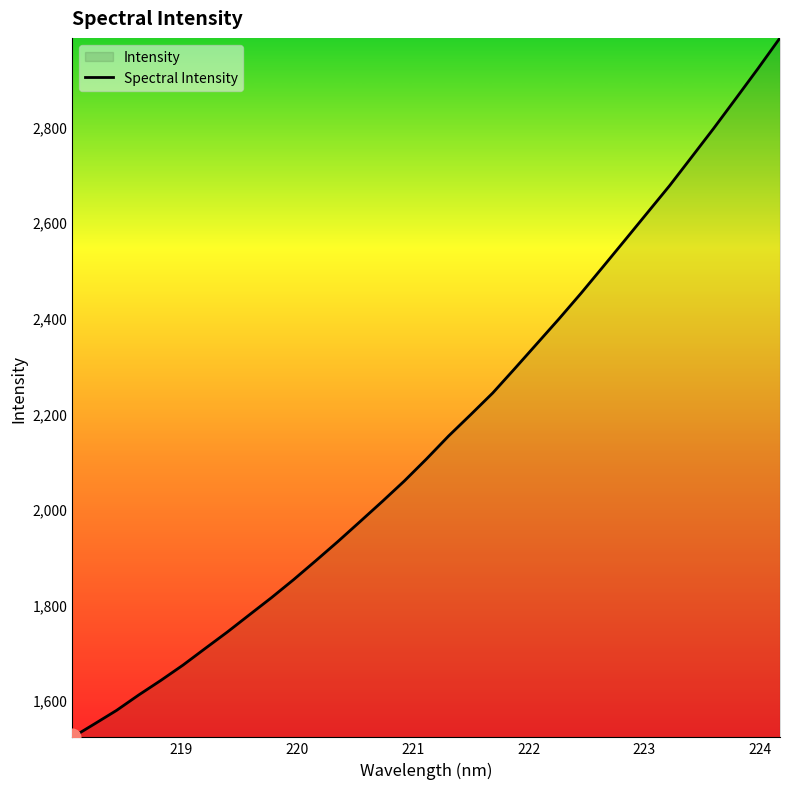

What is the difference between the maximum and minimum values?

1463.8